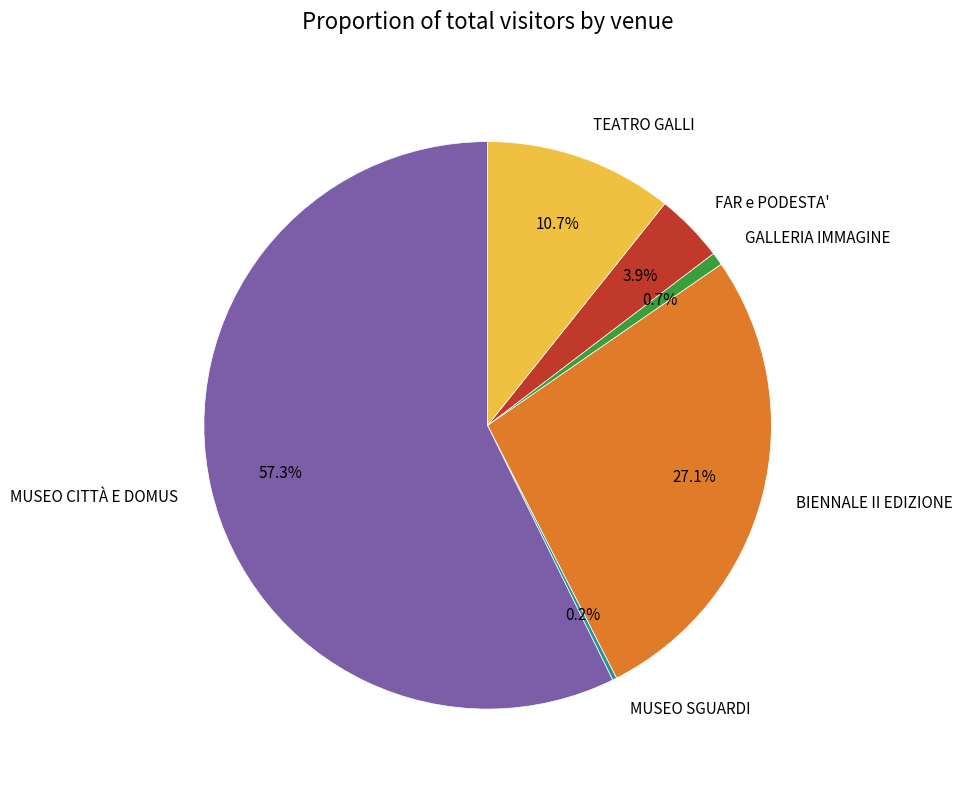

What percentage is NOT represented by GALLERIA IMMAGINE?

99.3%